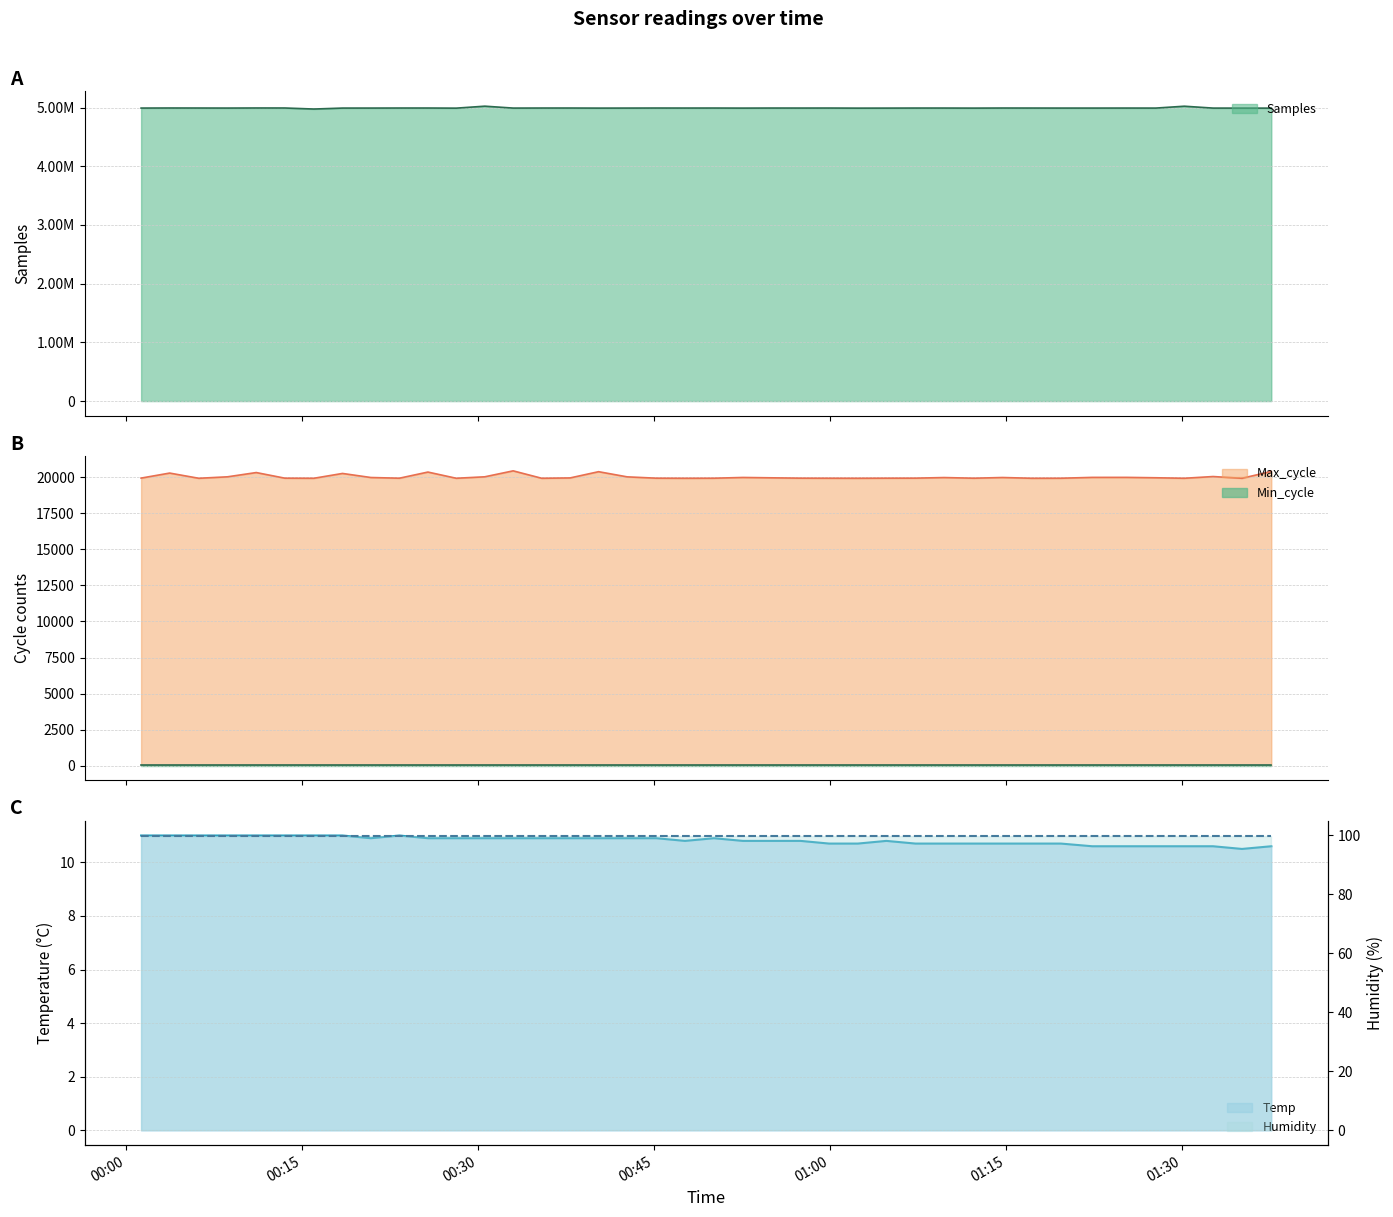

True or false: Samples and Temp intersect in this chart.

False